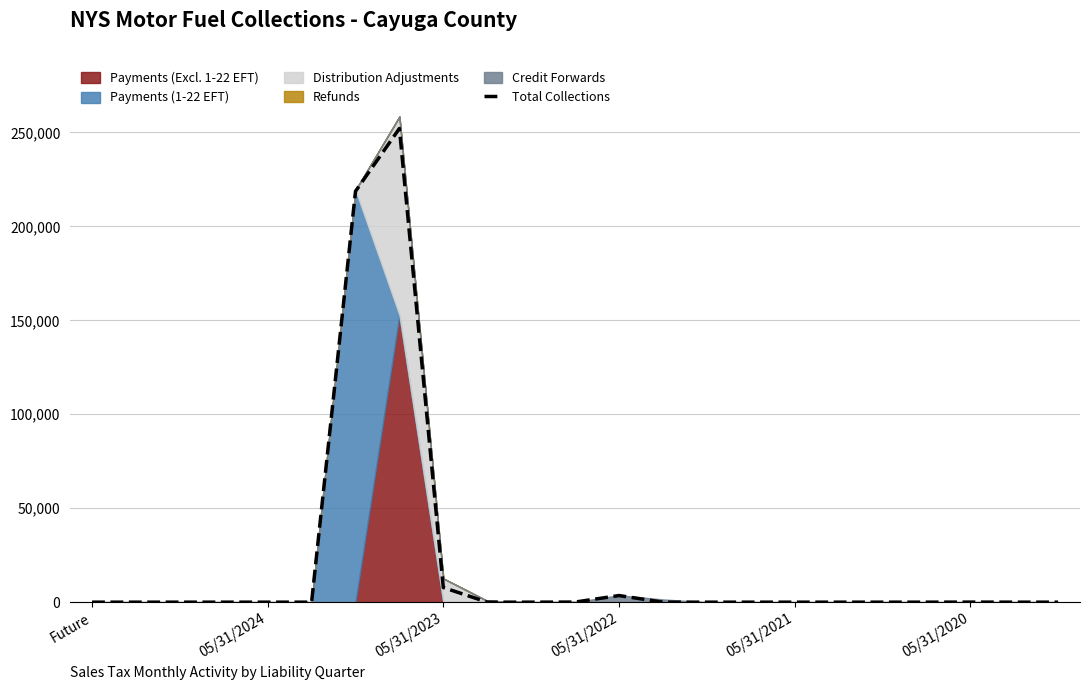

The value at 9 is 0.0. True or false?

True